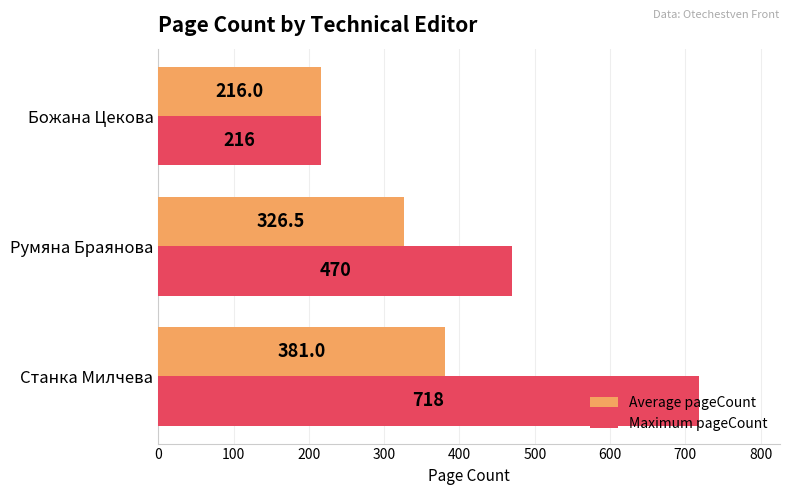

What is the sum of all Average pageCount values?

923.5